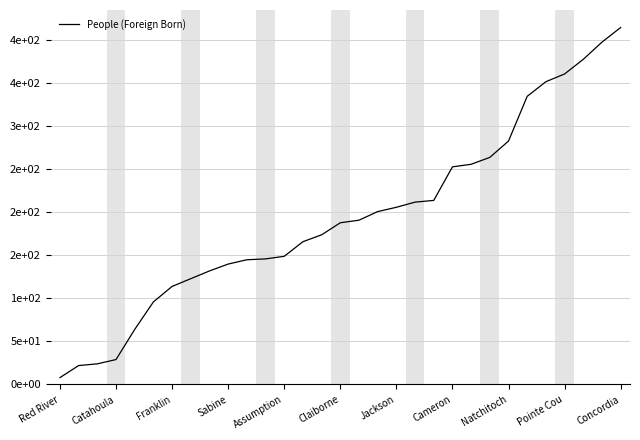

At which category does the chart reach its minimum across all series?

Red River